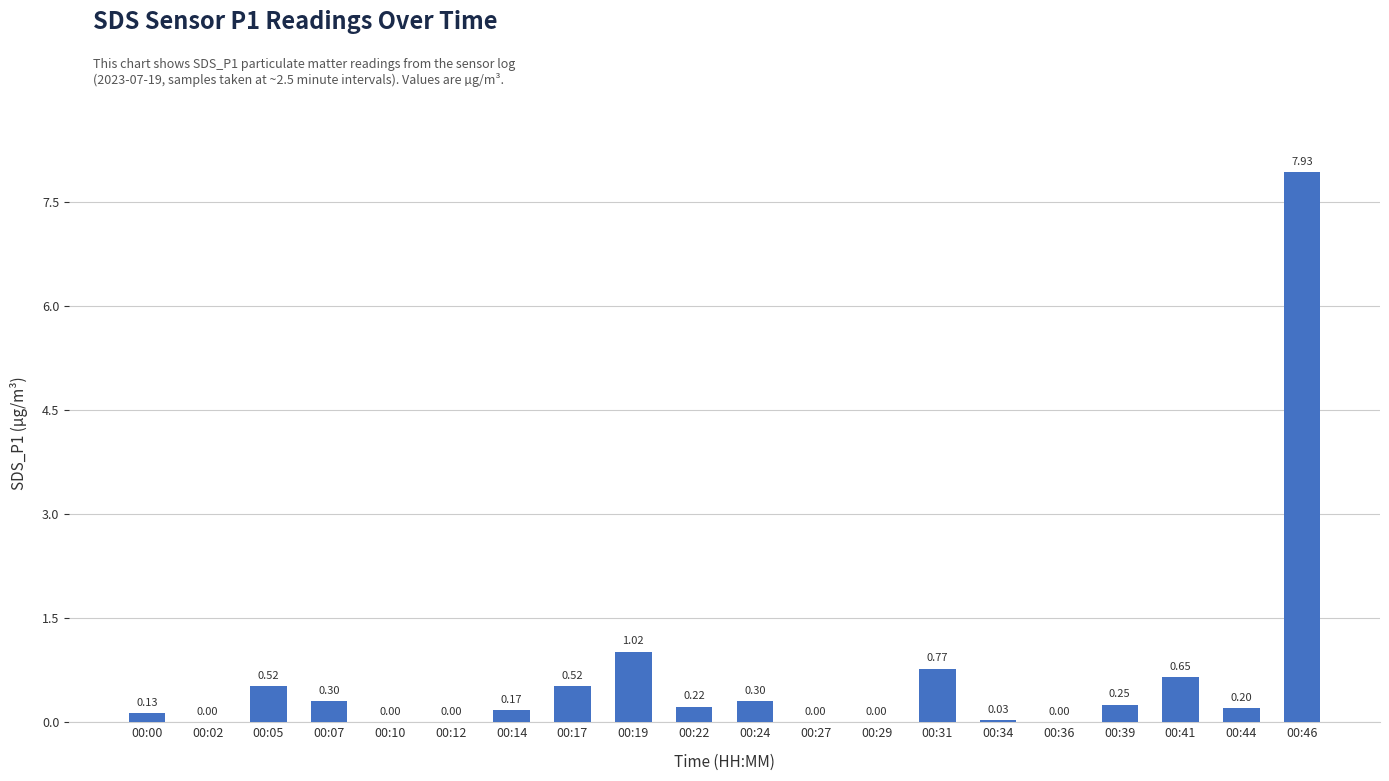

Between 00:31 and 00:00, which is larger?

00:31